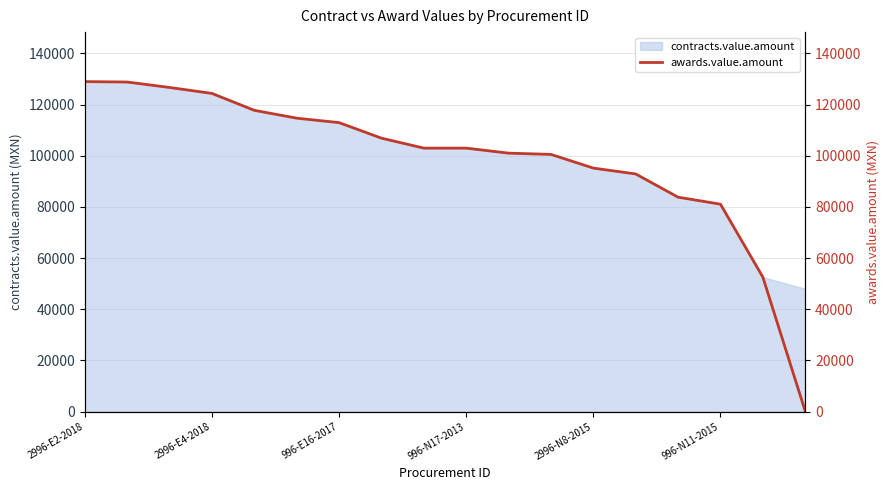

The value of contracts.value.amount at 2996-N8-2015 is 95191.2. True or false?

True